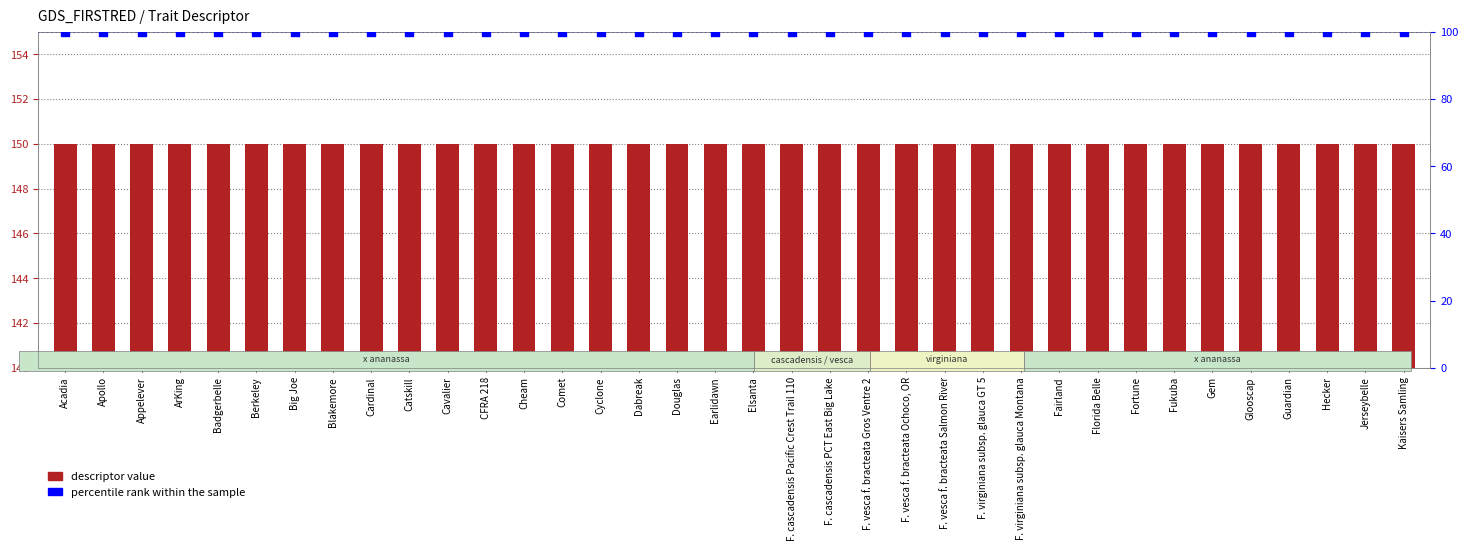

What is the total value across all series at Cyclone?

250